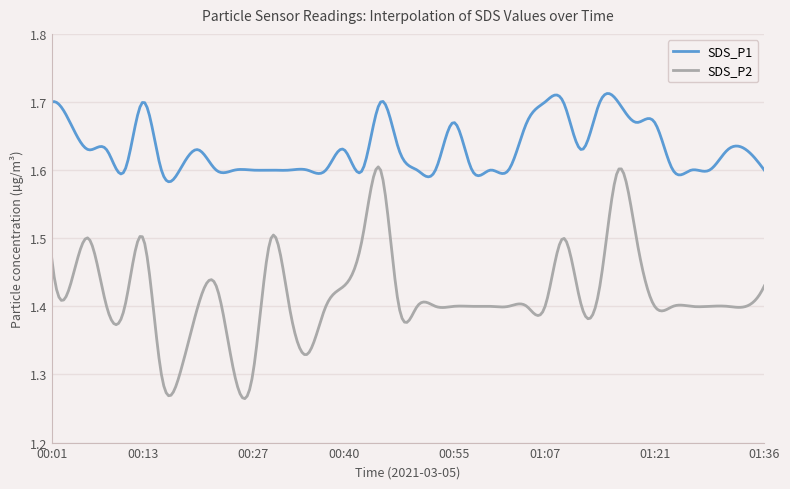

What is the sum of all SDS_P2 values?

425.2